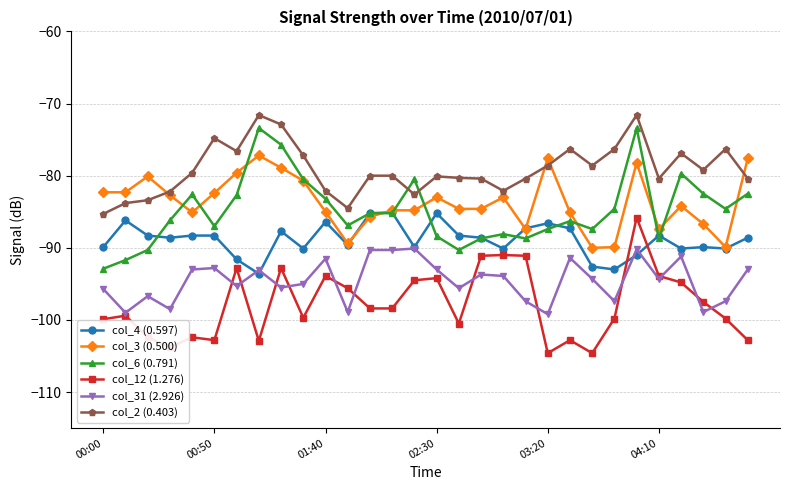

Which series has the largest total across all categories?

col_2 (0.403)